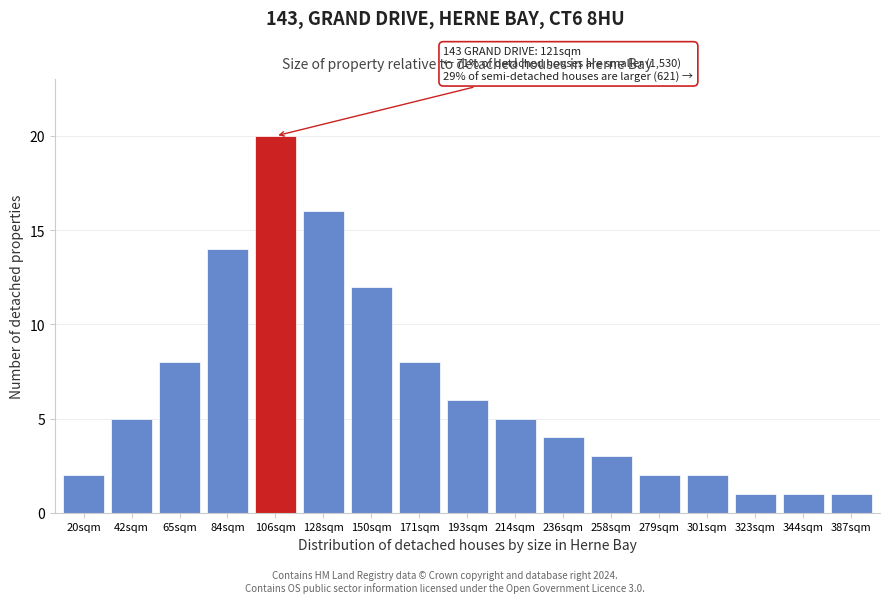

Reading left to right, list all the values displayed in this chart.

20sqm=2	42sqm=5	65sqm=8	84sqm=14	106sqm=20	128sqm=16	150sqm=12	171sqm=8	193sqm=6	214sqm=5	236sqm=4	258sqm=3	279sqm=2	301sqm=2	323sqm=1	344sqm=1	387sqm=1